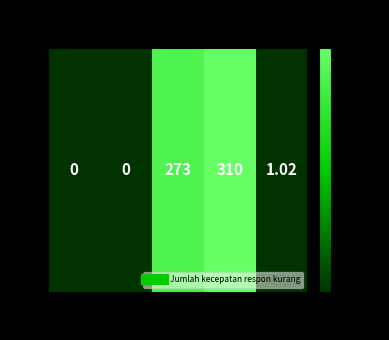

At which category does the chart reach its peak across all series?

2022